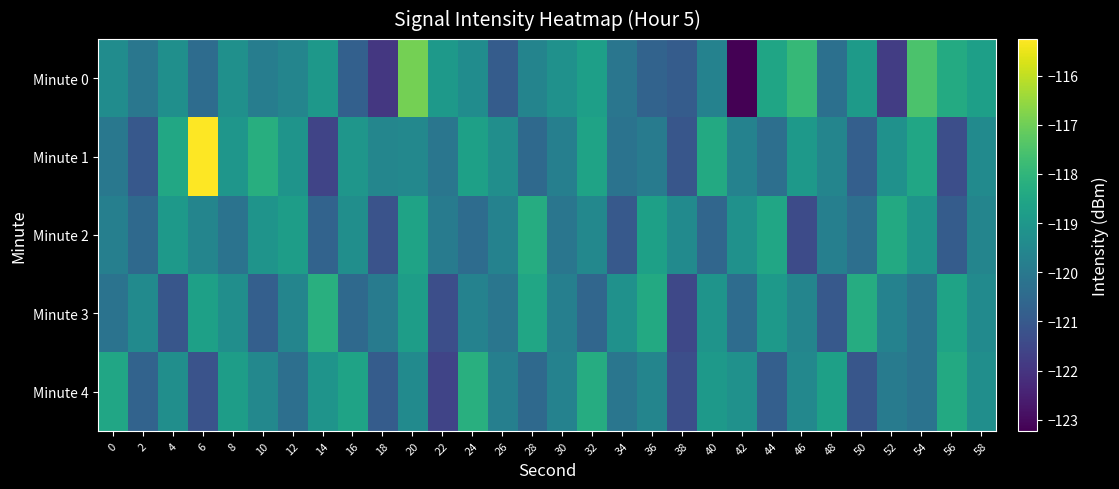

What is the smallest value displayed?

-123.2